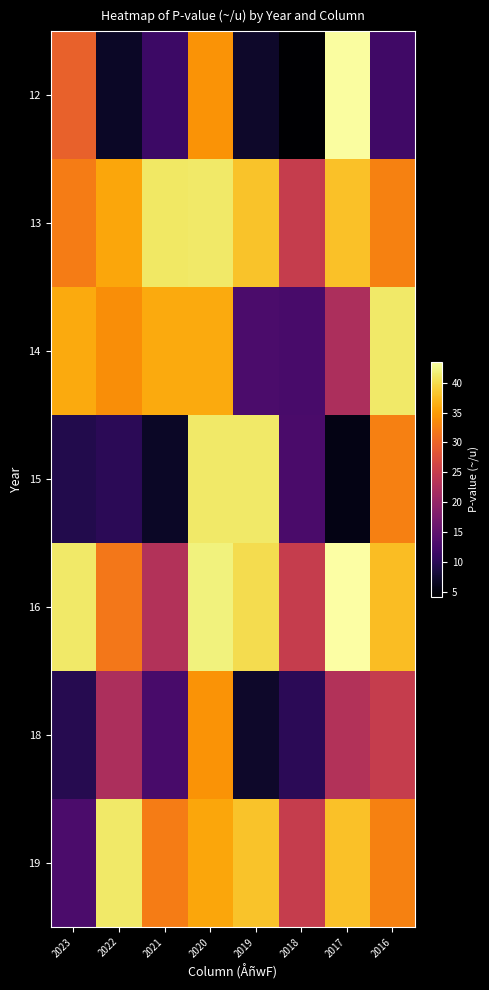

How many data points does each series have?

8